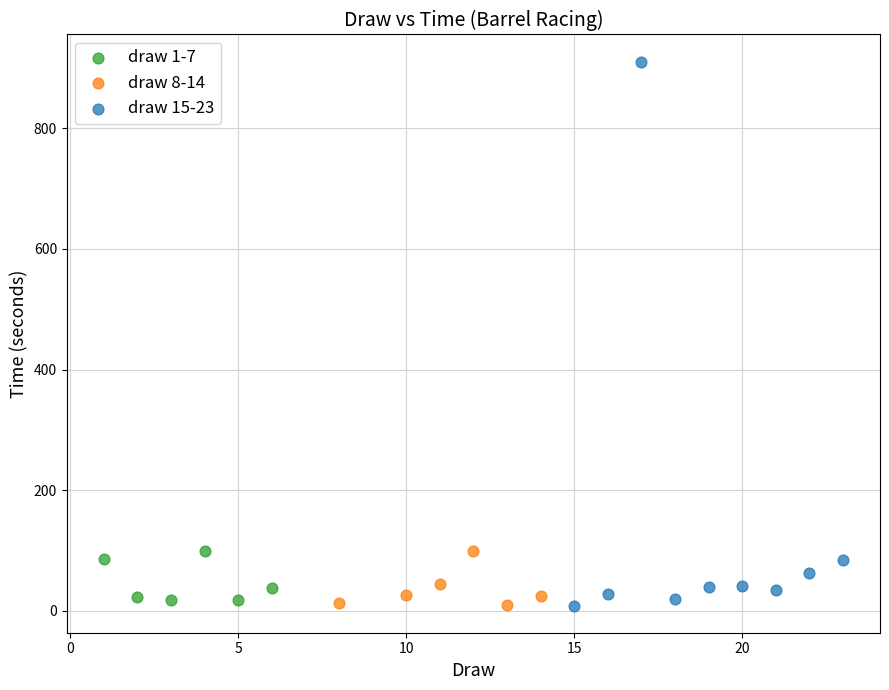

Which series contains the highest Y value?

draw 15-23